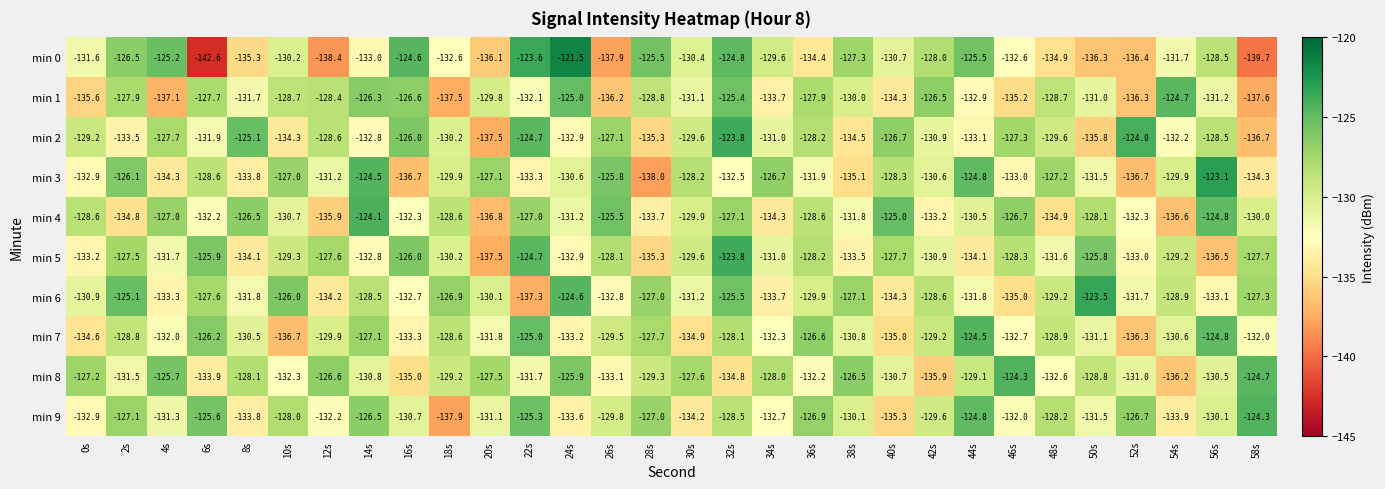

What is the spread (max minus min) of values at 56s?

13.4